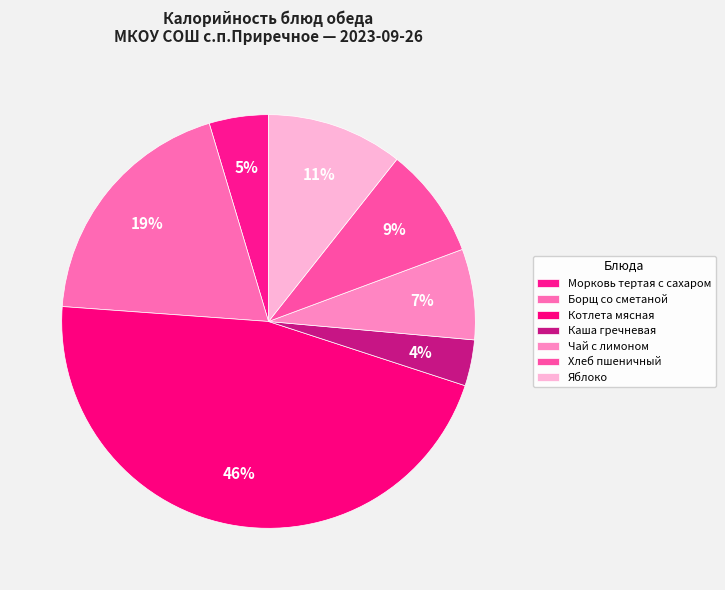

Is it true that Борщ со сметаной is 19% of the pie?

True